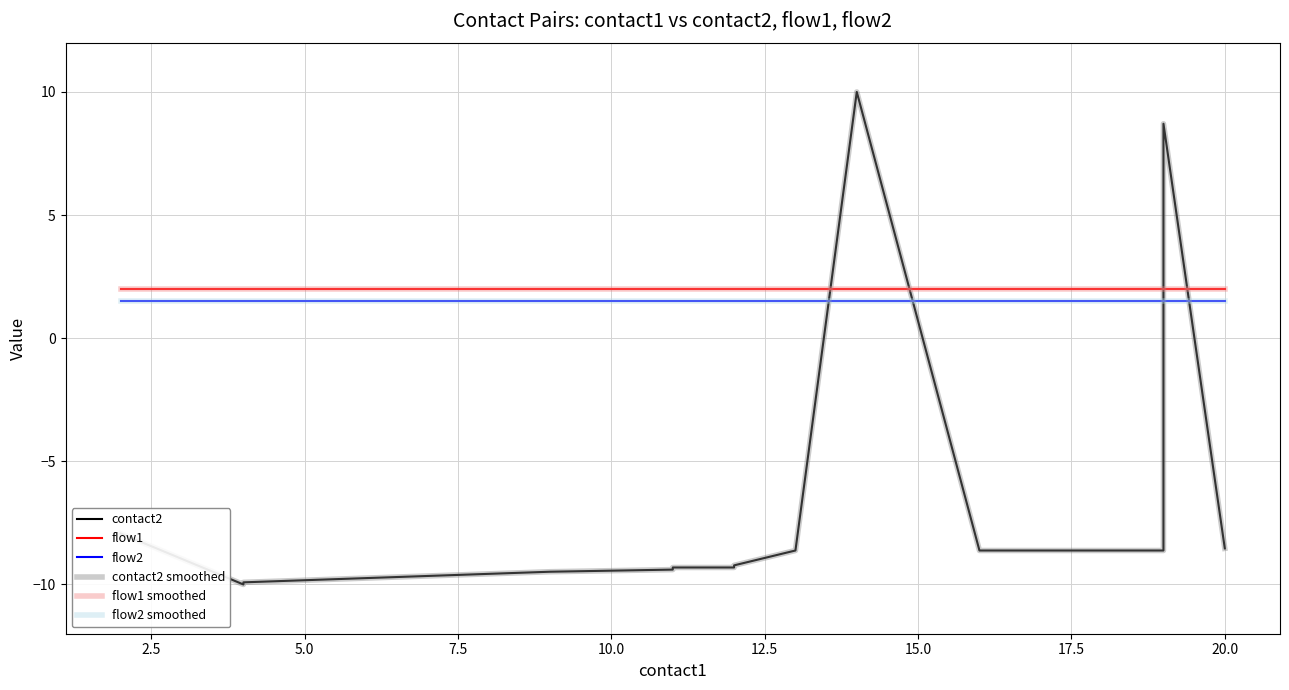

What value does the flow2 smoothed series have at 5.0?

1.5